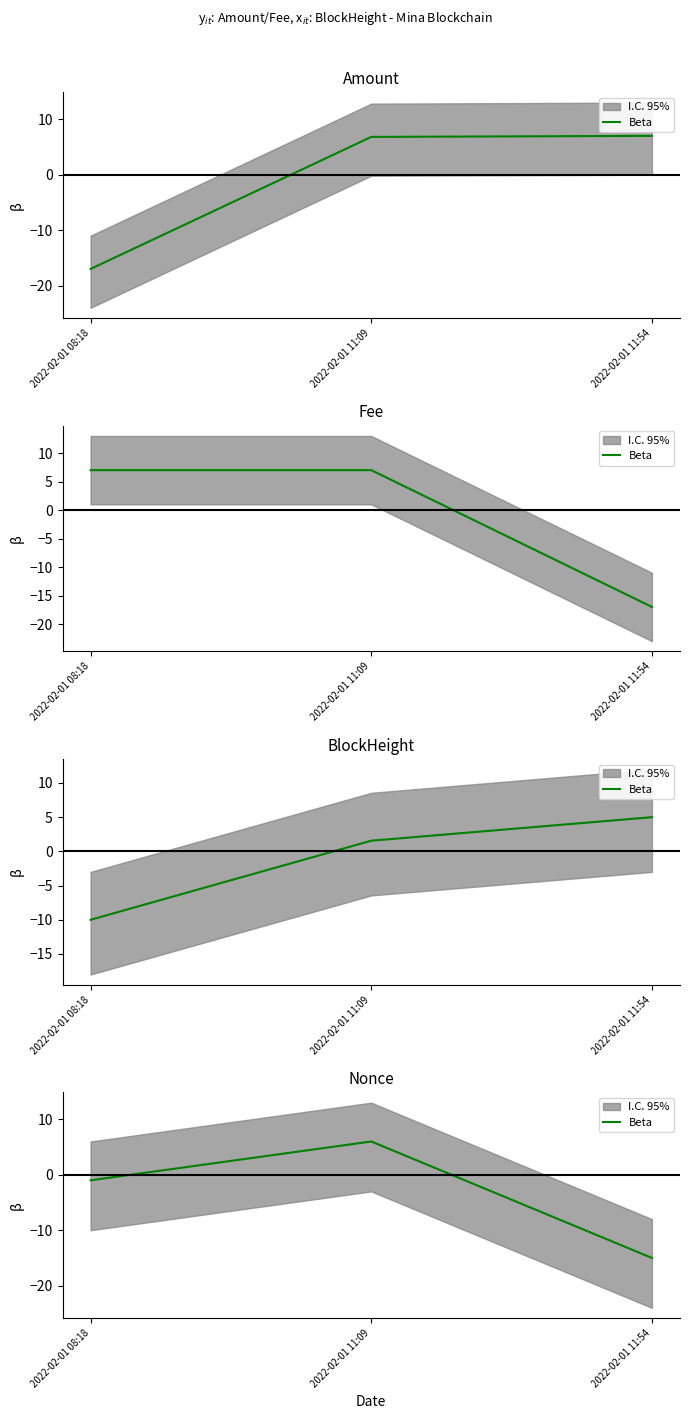

List the labels in order of value, largest first.

2022-02-01 11:09, 2022-02-01 08:18, 2022-02-01 11:54